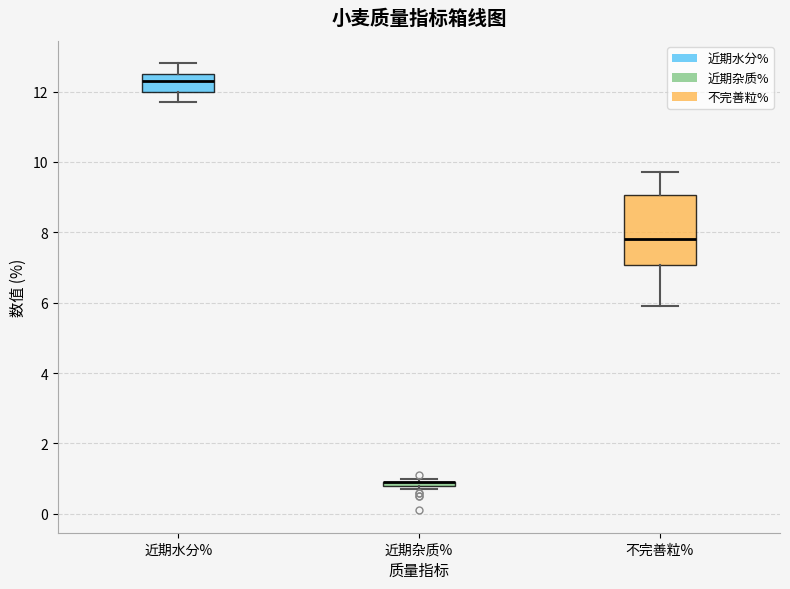

Where does the upper whisker of the box for 近期水分% end on the y-axis? The values are not printed on the chart, so give them approximately, as read against the axis.

12.8